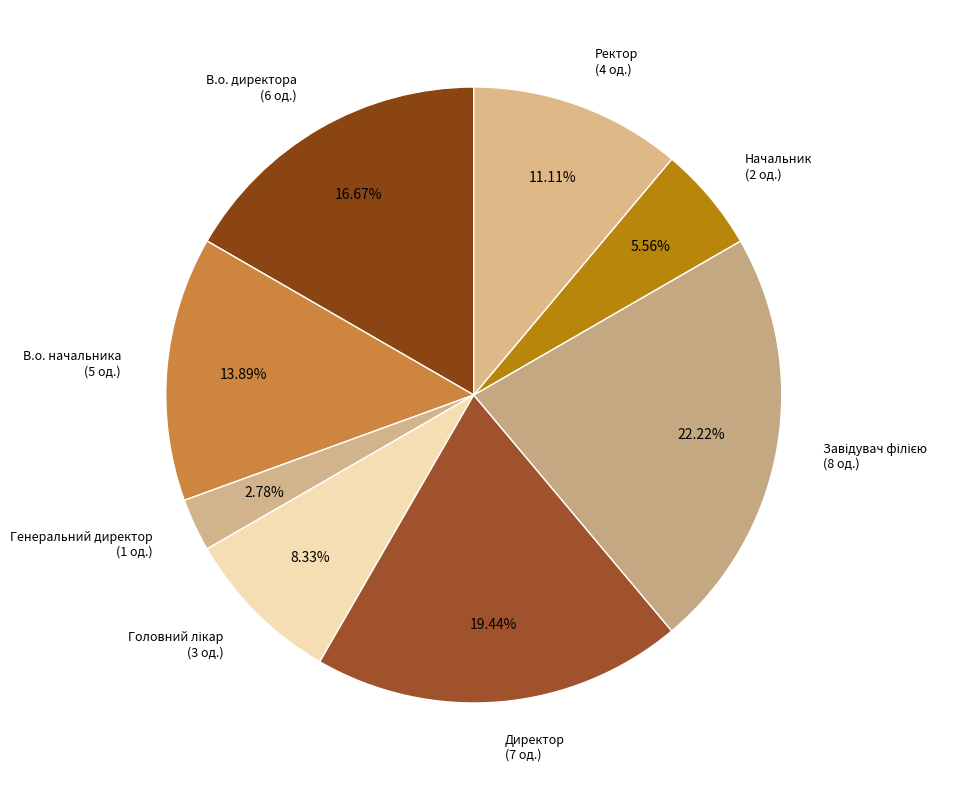

Approximately how many times larger is the value at В.о. директора (6 од.) compared to Начальник (2 од.)?

3.0